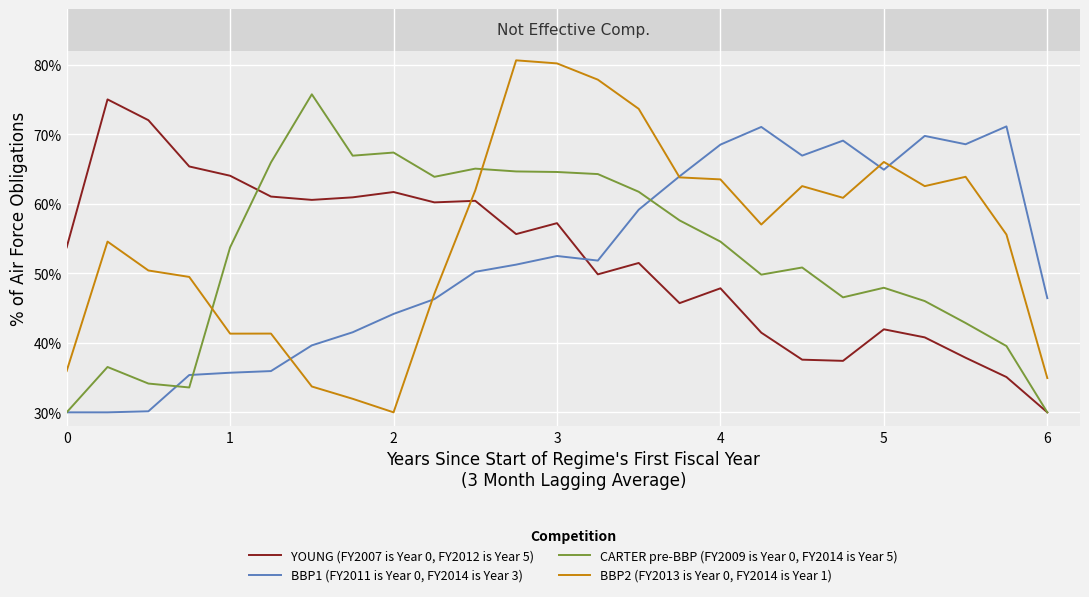

Does the chart have visible grid lines?

Yes